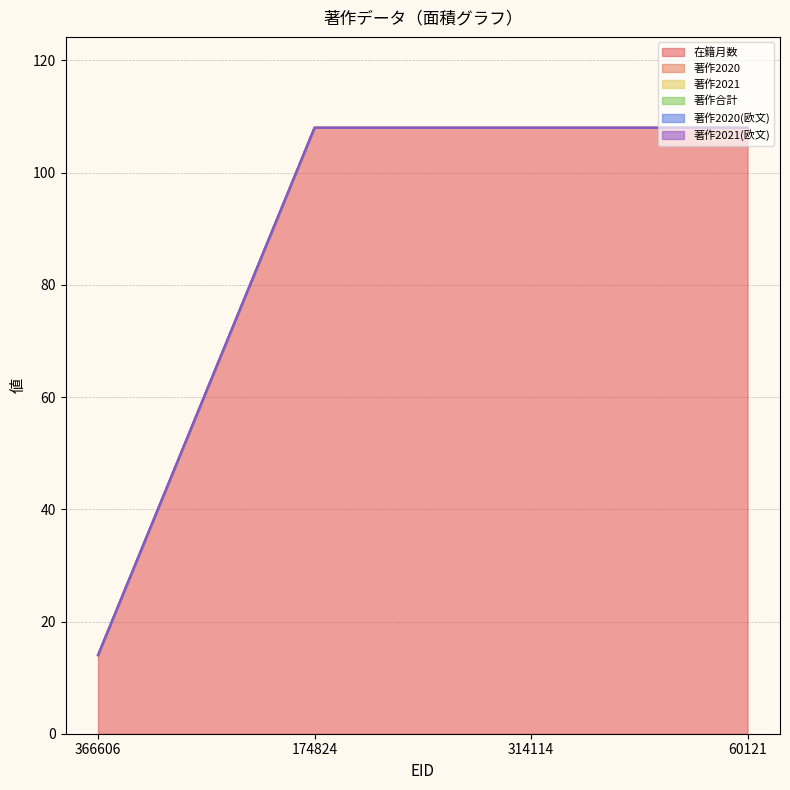

The 著作2021 series shows 0 at 60121. True or false?

True